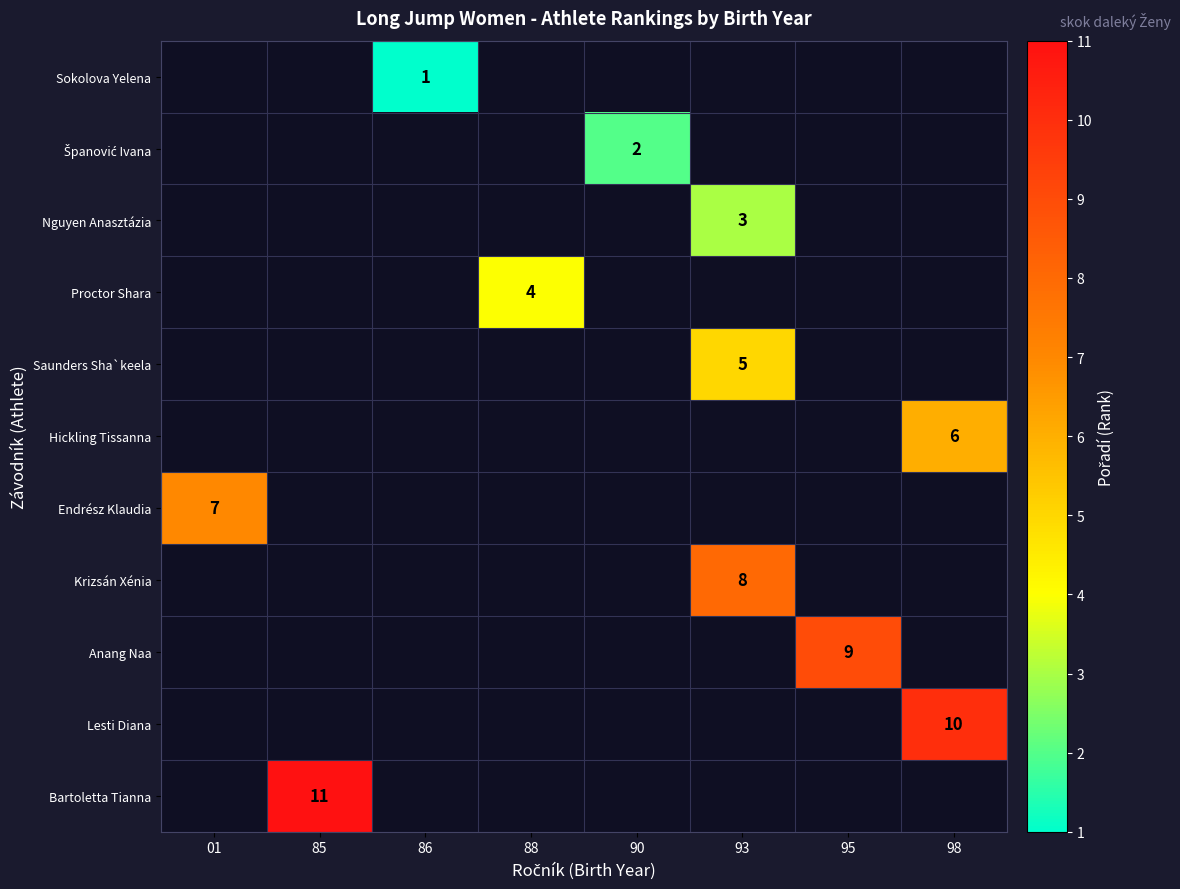

Is it true that Hickling Tissanna equals 6 at 98?

True